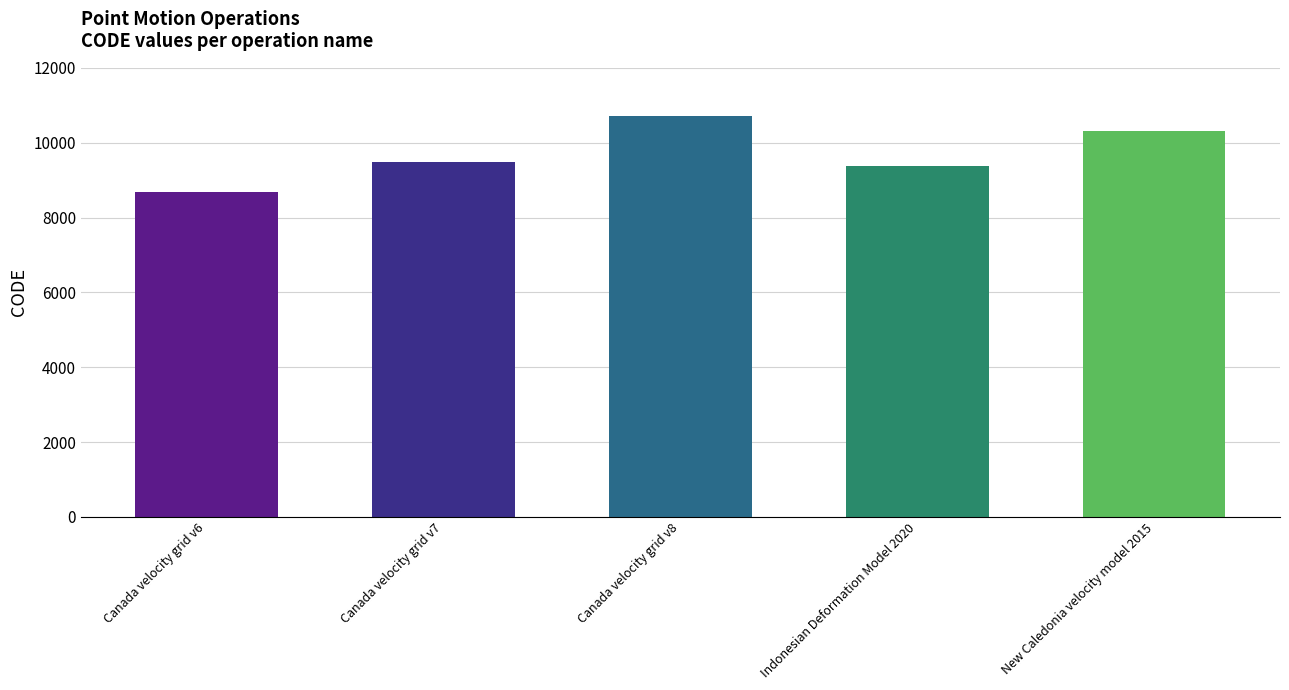

What is the change in value from Canada velocity grid v7 to New Caledonia velocity model 2015?

+840